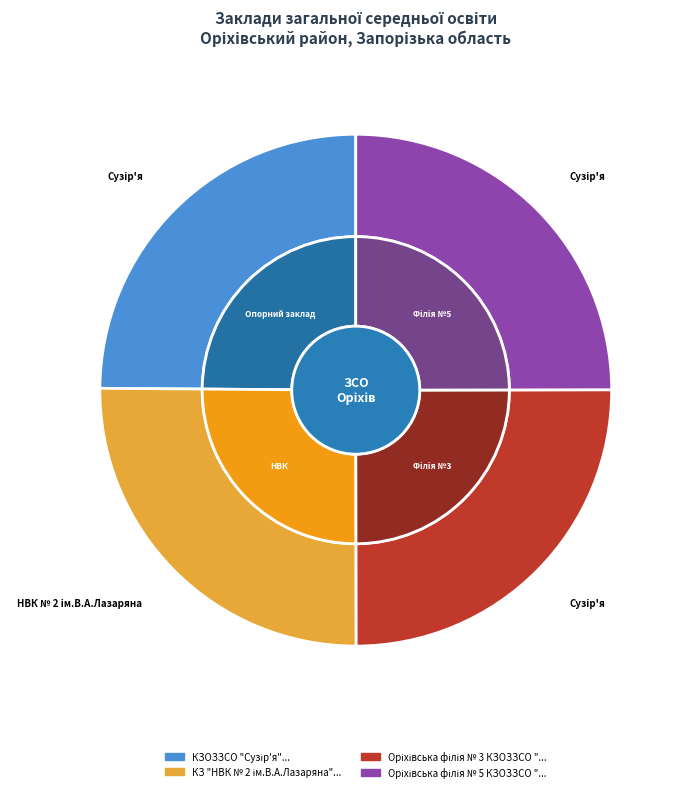

How many slices are in this pie chart?

4